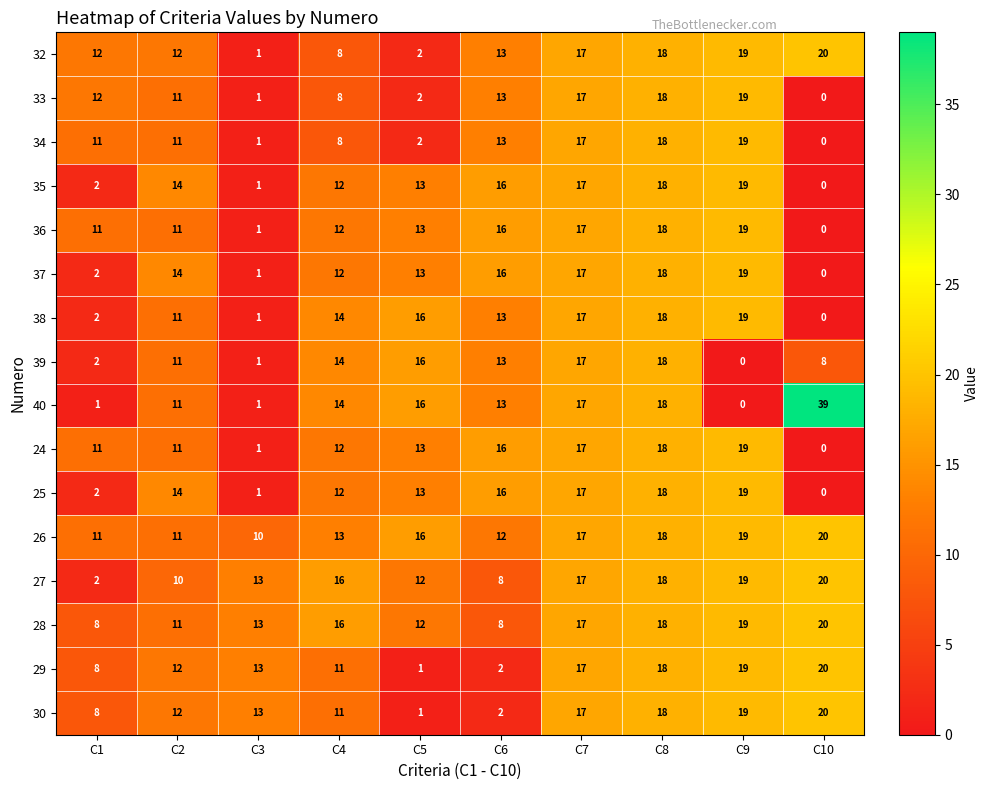

What is the difference between the second highest and second lowest values in the 40 series?

17